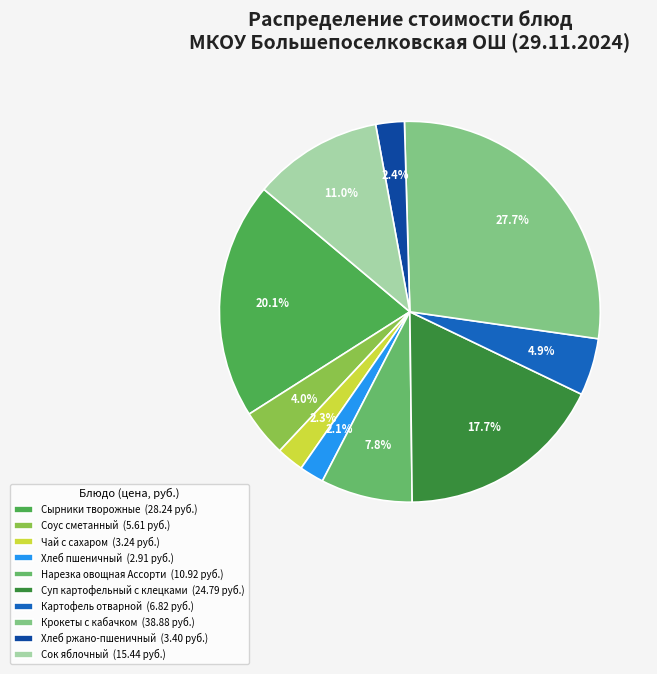

To the nearest percent, what portion does Чай с сахаром represent?

2%